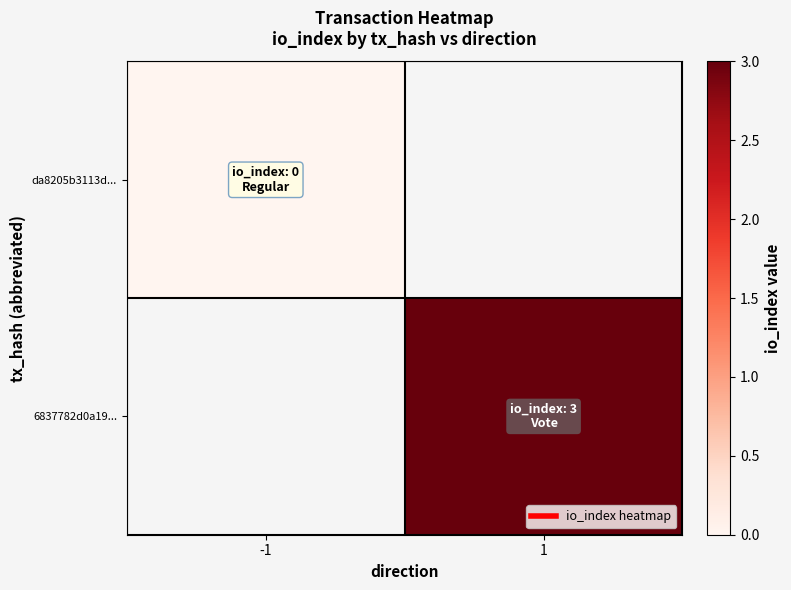

At which label is da8205b3113d... closest to 0?

-1